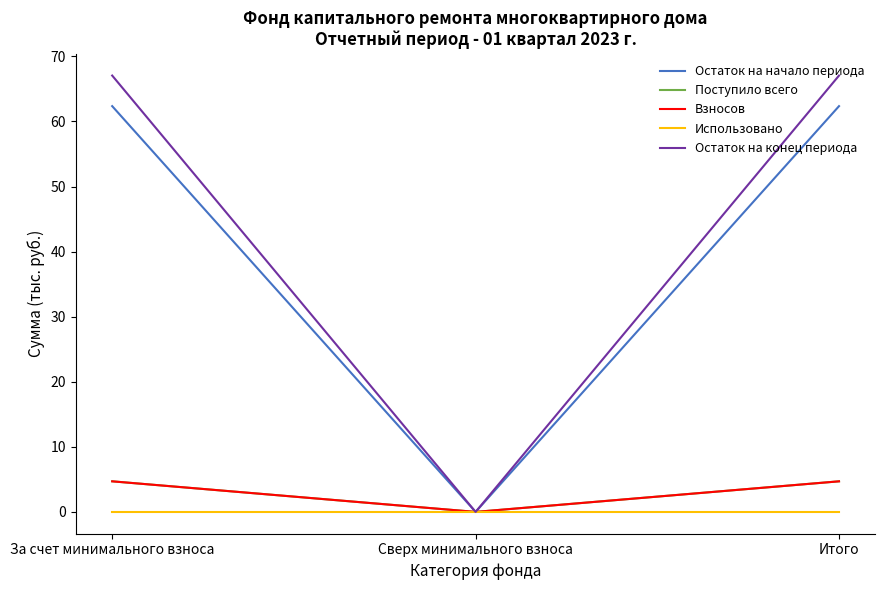

Reading left to right, transcribe all the data shown in this chart.

Остаток на начало периода: За счет минимального взноса=62.4	Сверх минимального взноса=0.0	Итого=62.4
Поступило всего: За счет минимального взноса=4.7	Сверх минимального взноса=0.0	Итого=4.7
Взносов: За счет минимального взноса=4.7	Сверх минимального взноса=0.0	Итого=4.7
Использовано: За счет минимального взноса=0.0	Сверх минимального взноса=0.0	Итого=0.0
Остаток на конец периода: За счет минимального взноса=67.1	Сверх минимального взноса=0.0	Итого=67.1